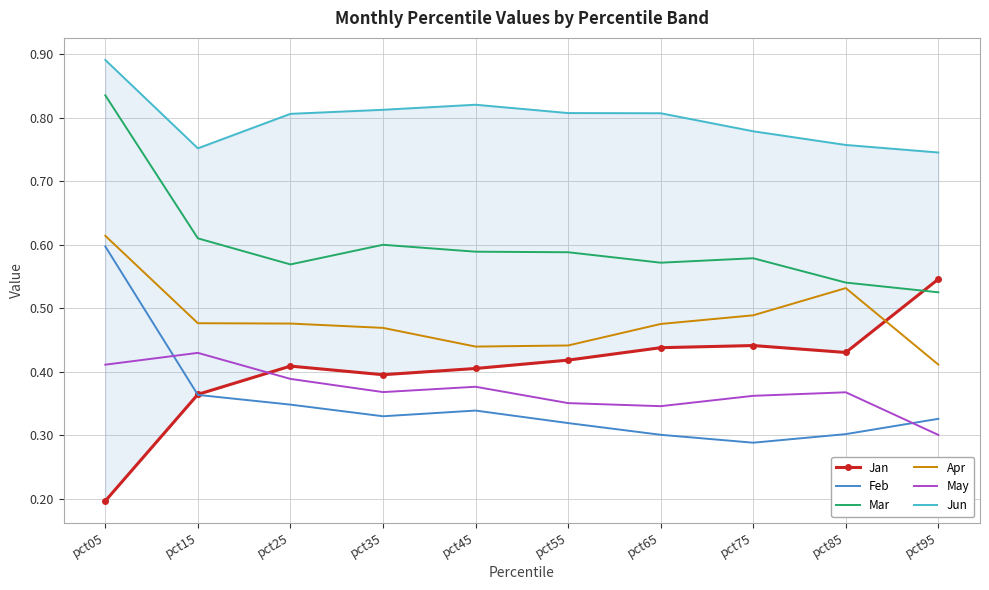

Is the value of Jun at pct85 greater than the value of Apr at pct75?

Yes